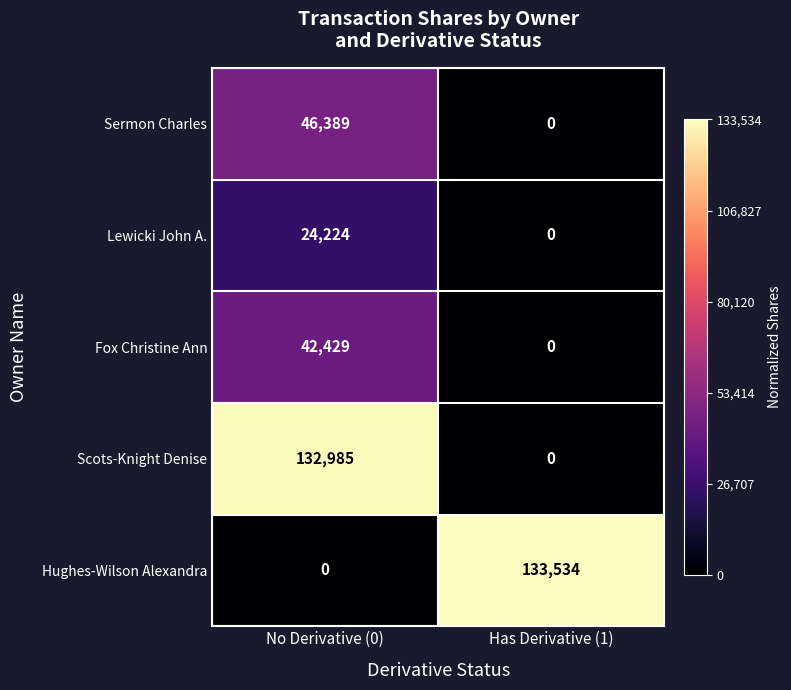

Reading right to left, list all the values displayed in this chart.

Sermon Charles: 0	46389
Lewicki John A.: 0	24224
Fox Christine Ann: 0	42429
Scots-Knight Denise: 0	132985
Hughes-Wilson Alexandra: 133534	0